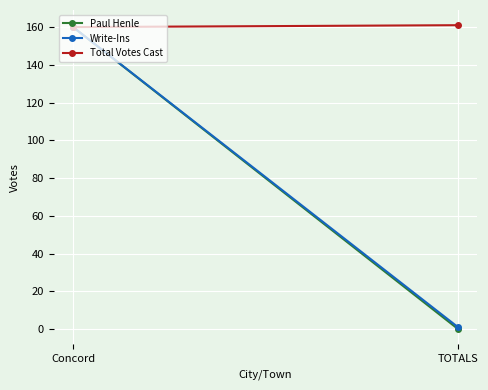

How many lines are shown in the chart?

3